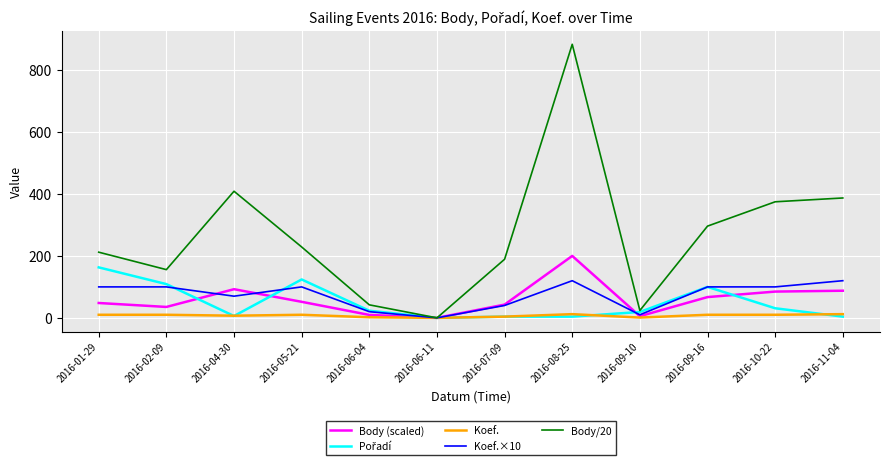

Which series has the largest total across all categories?

Body/20